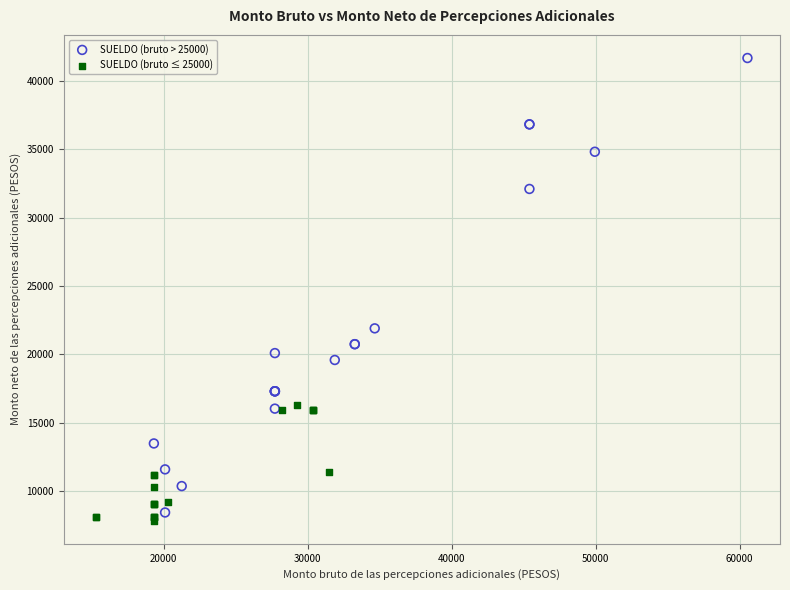

What are all the series names shown in the legend?

SUELDO (bruto > 25000), SUELDO (bruto ≤ 25000)